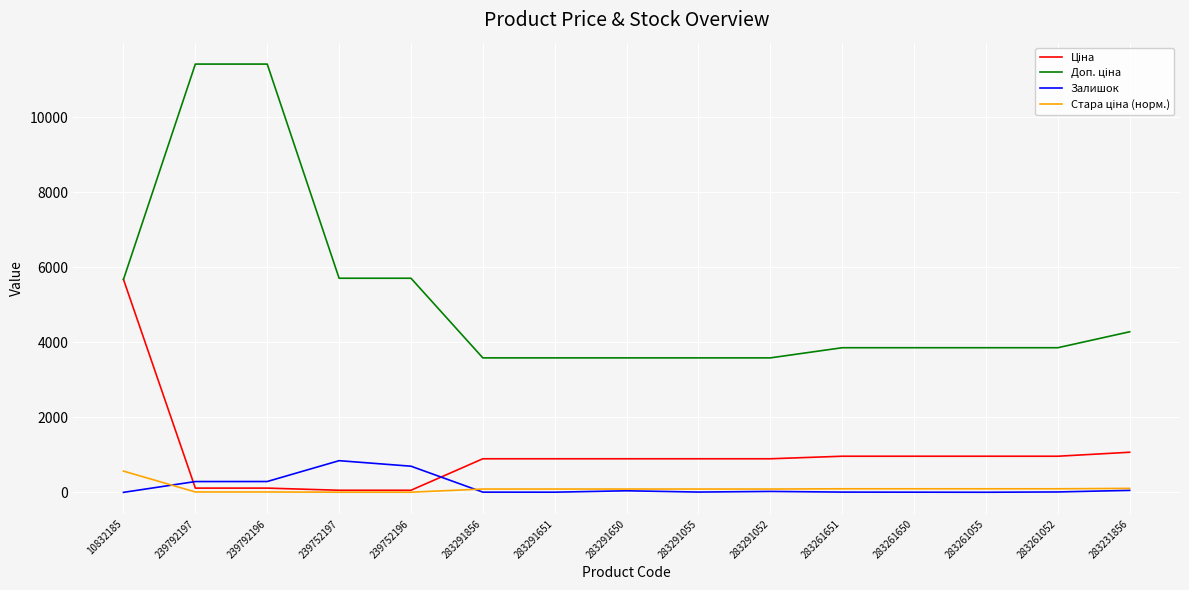

What is the greatest value displayed?

11410.0